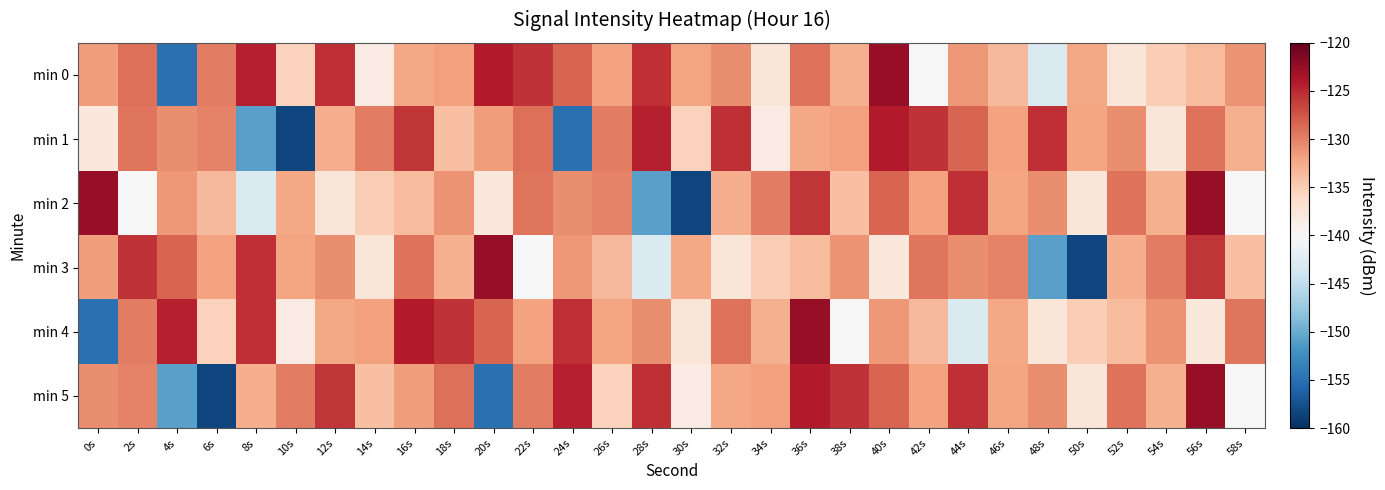

What is the maximum value shown in the chart?

-122.6